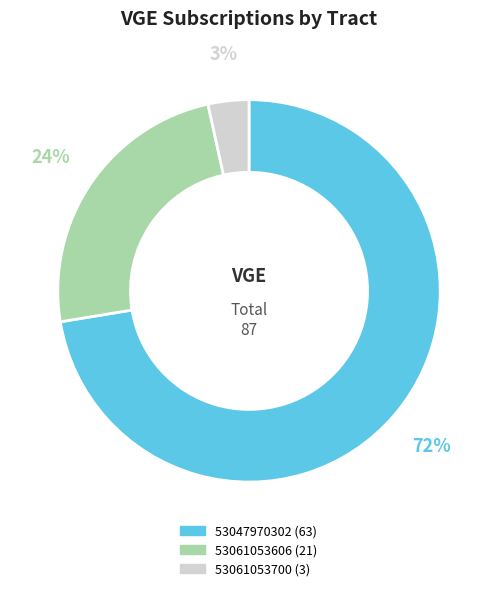

To the nearest percent, what is the average slice percentage?

33%